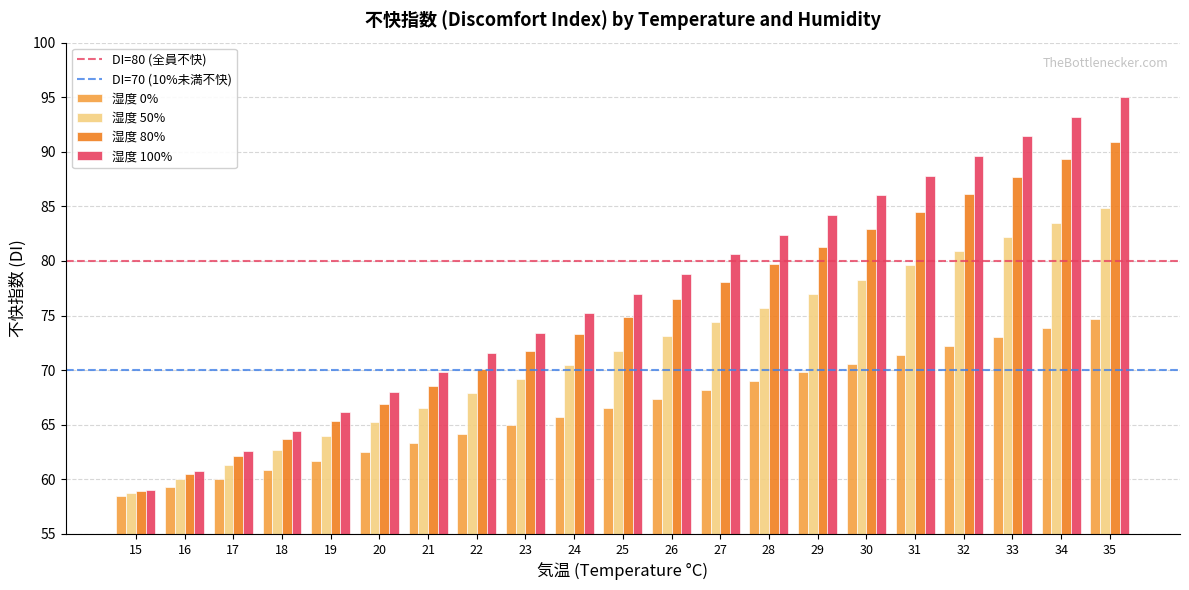

Is it true that 湿度 80% equals 112.1 at 31?

False